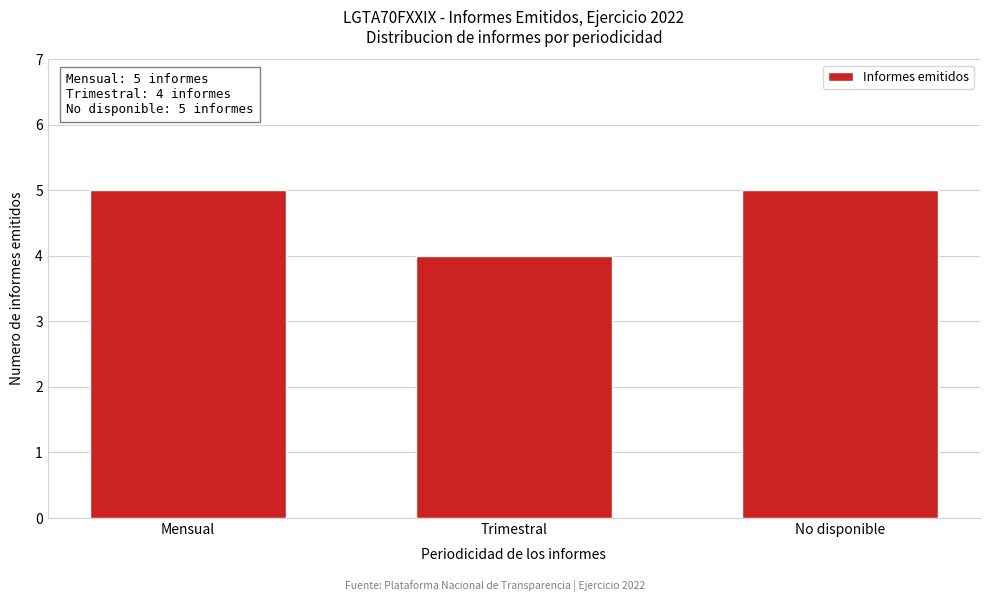

Reading left to right, transcribe all the data shown in this chart.

5	4	5